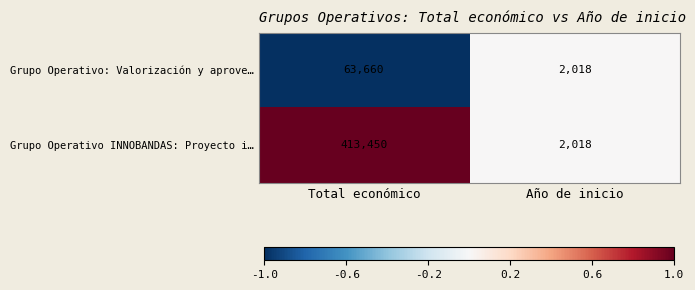

The Grupo Operativo INNOBANDAS: Proyecto i… series shows 413450 at Total económico. True or false?

True